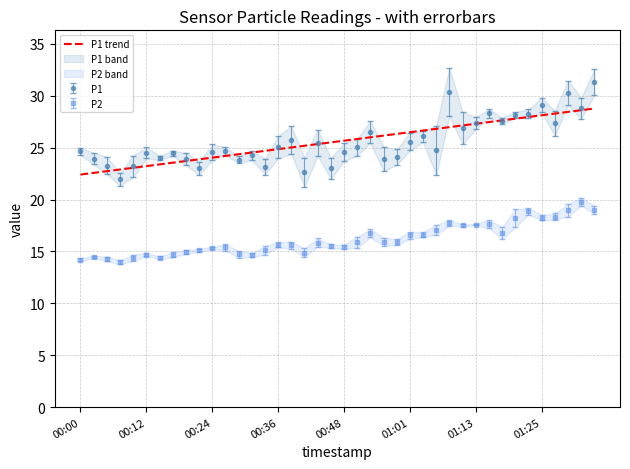

True or false: the data shows 8.9 at 22.

False